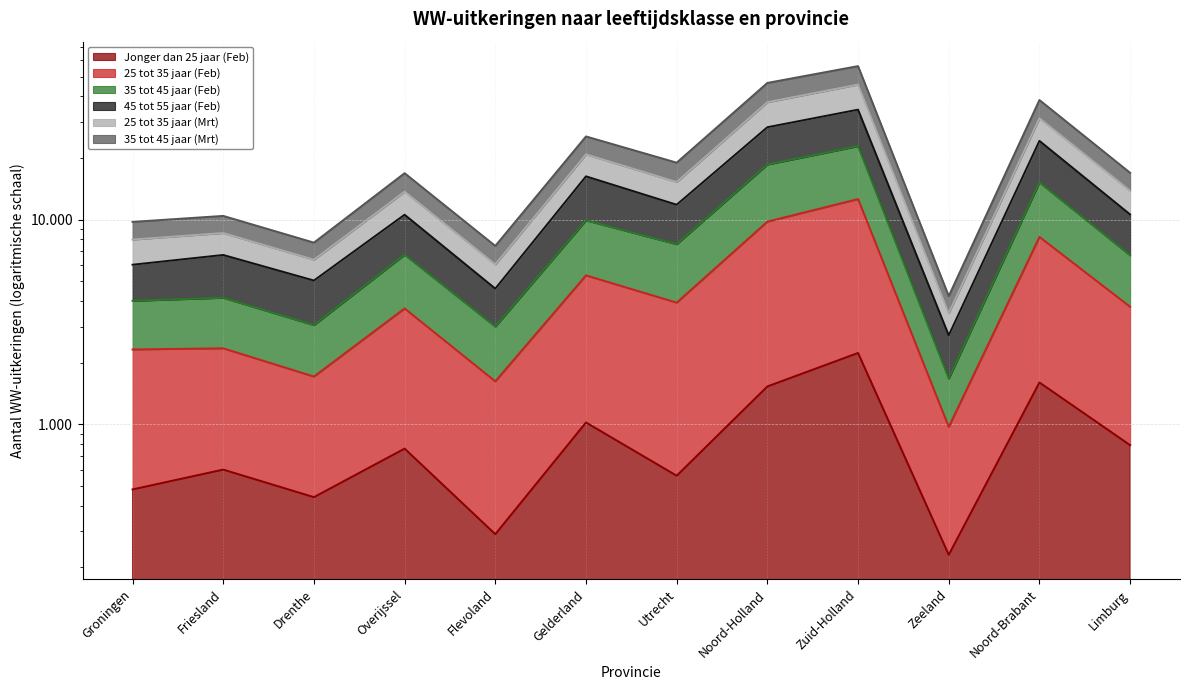

What position from the right is Noord-Brabant?

2